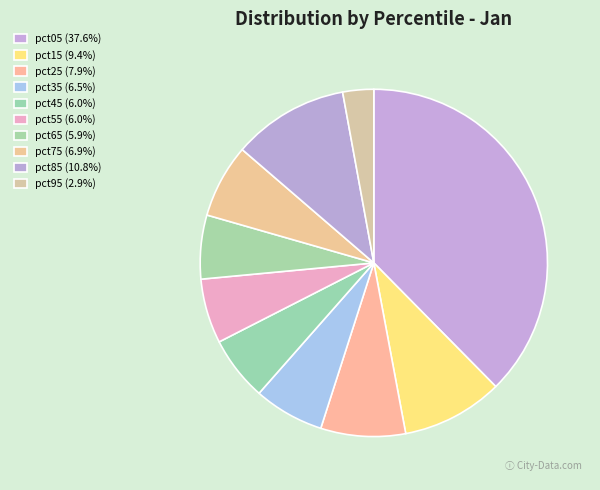

Does pct95 account for over 50% of the chart?

No